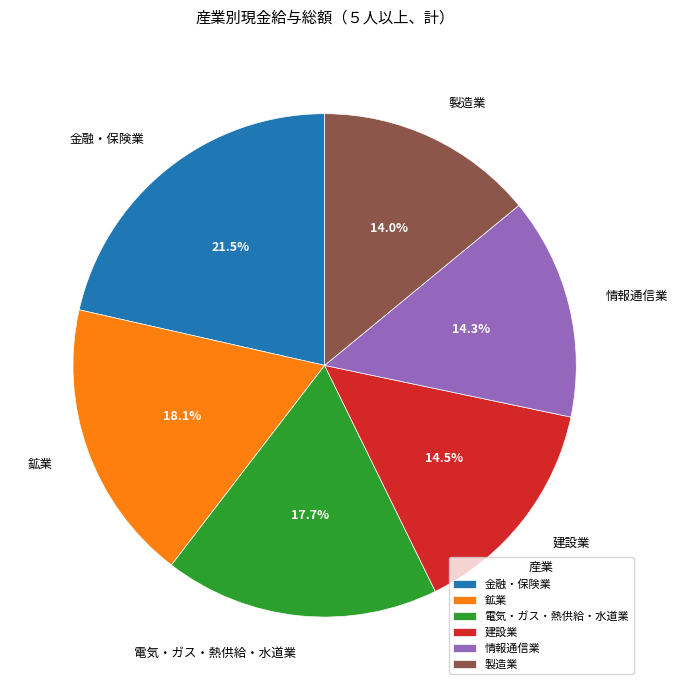

Is there a majority slice in this chart?

No